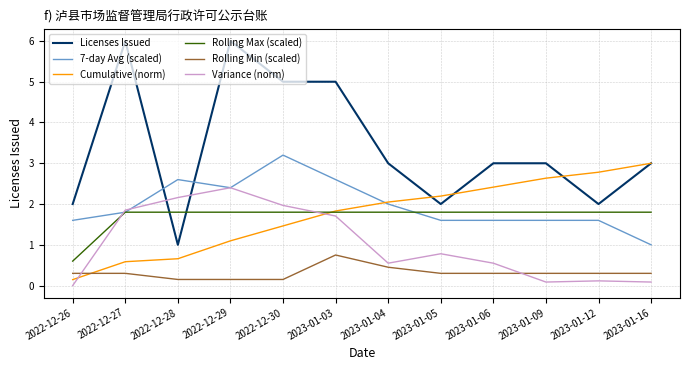

Which series has the widest spread of values?

Licenses Issued